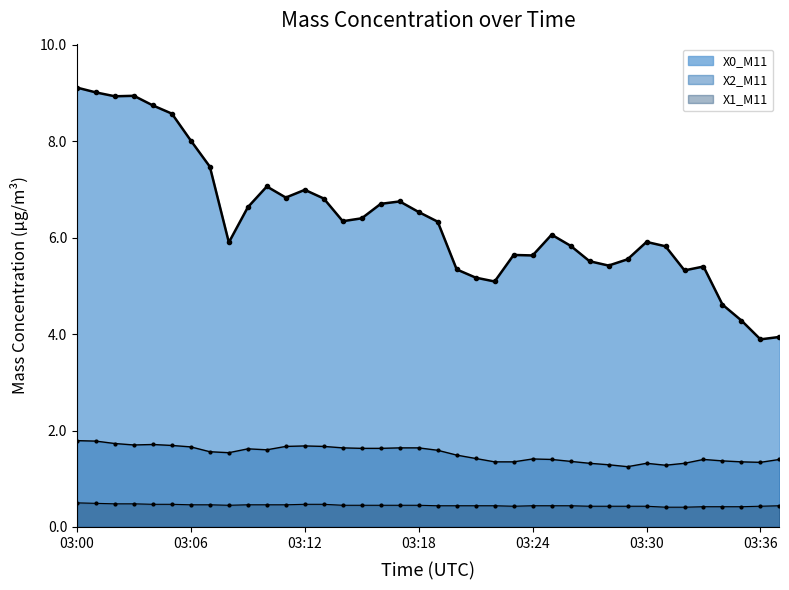

What is the sum of the X1_M11 values at 03:08 and 03:11?

0.9